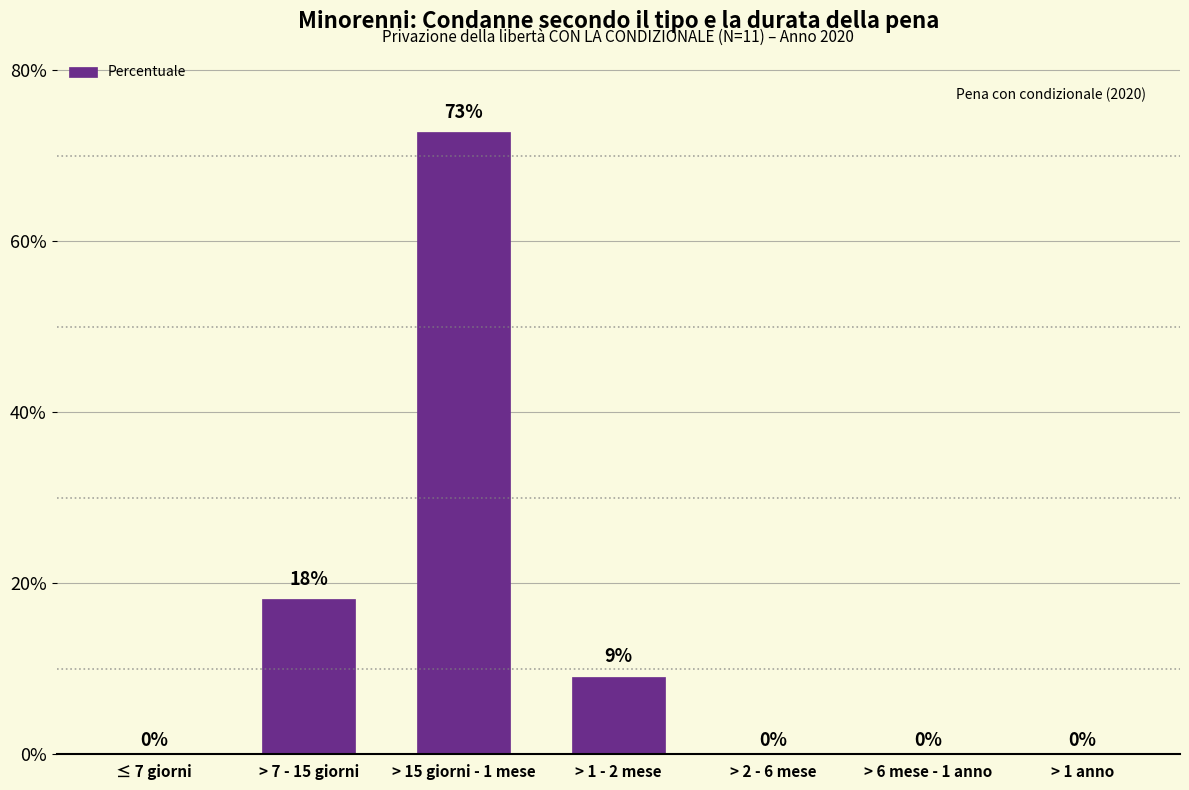

What value does the data have at > 1 - 2 mese?

9.1